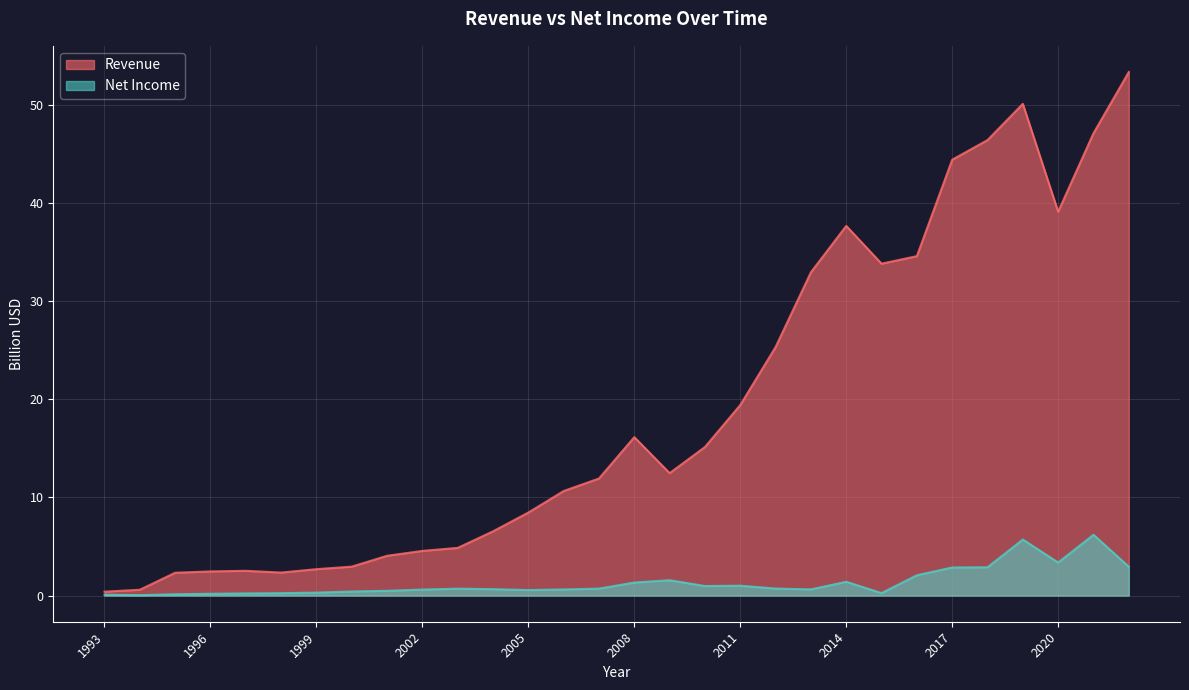

At which category does the chart reach its peak across all series?

2022